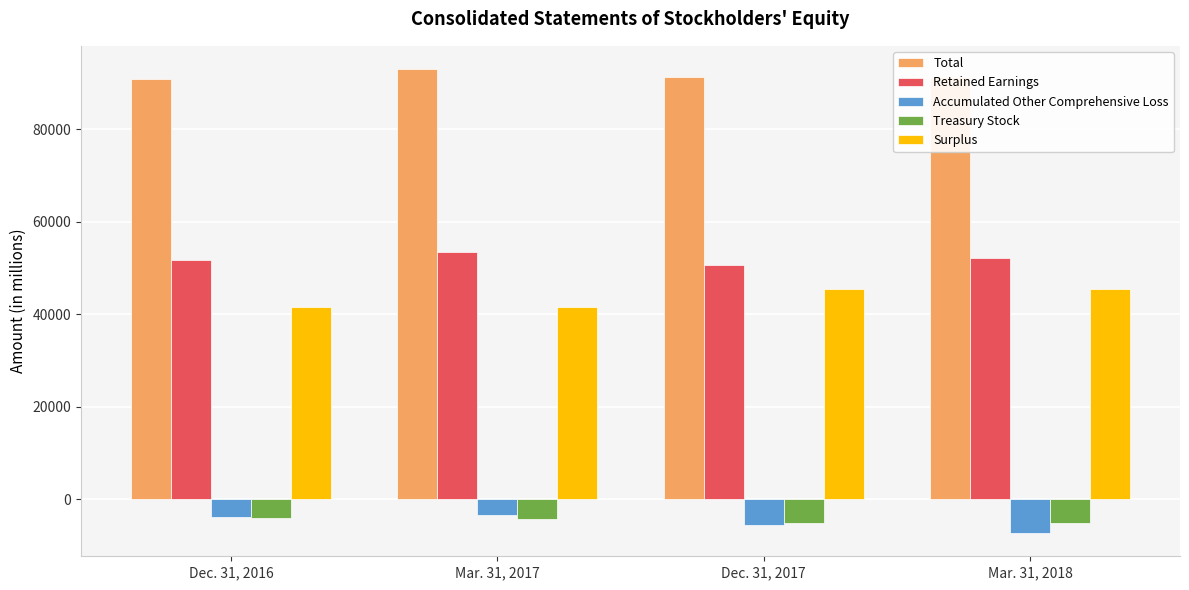

What is the difference between the highest and lowest values at Dec. 31, 2017?

97033